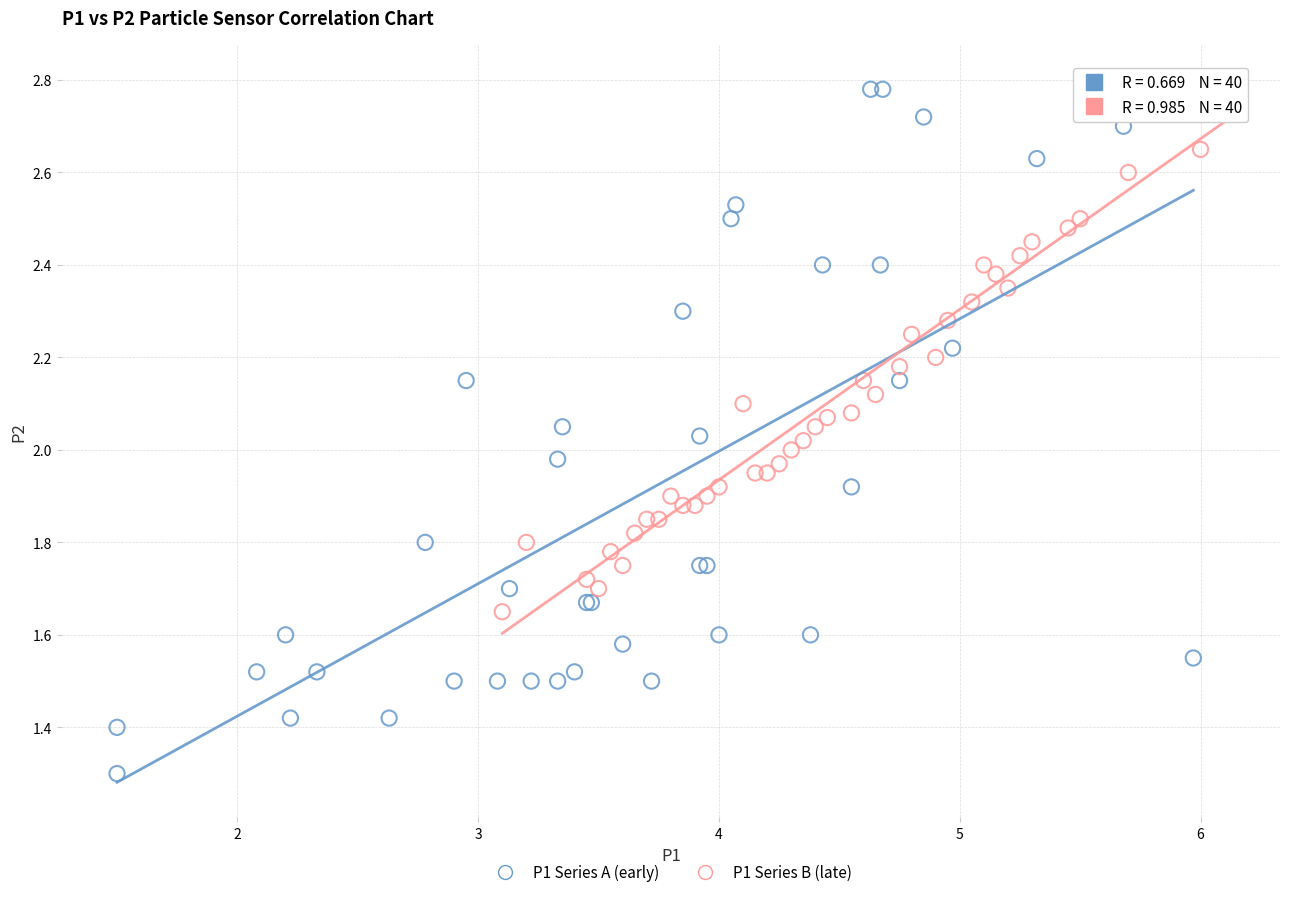

Which series reaches the minimum Y coordinate?

P1 Series A (early)